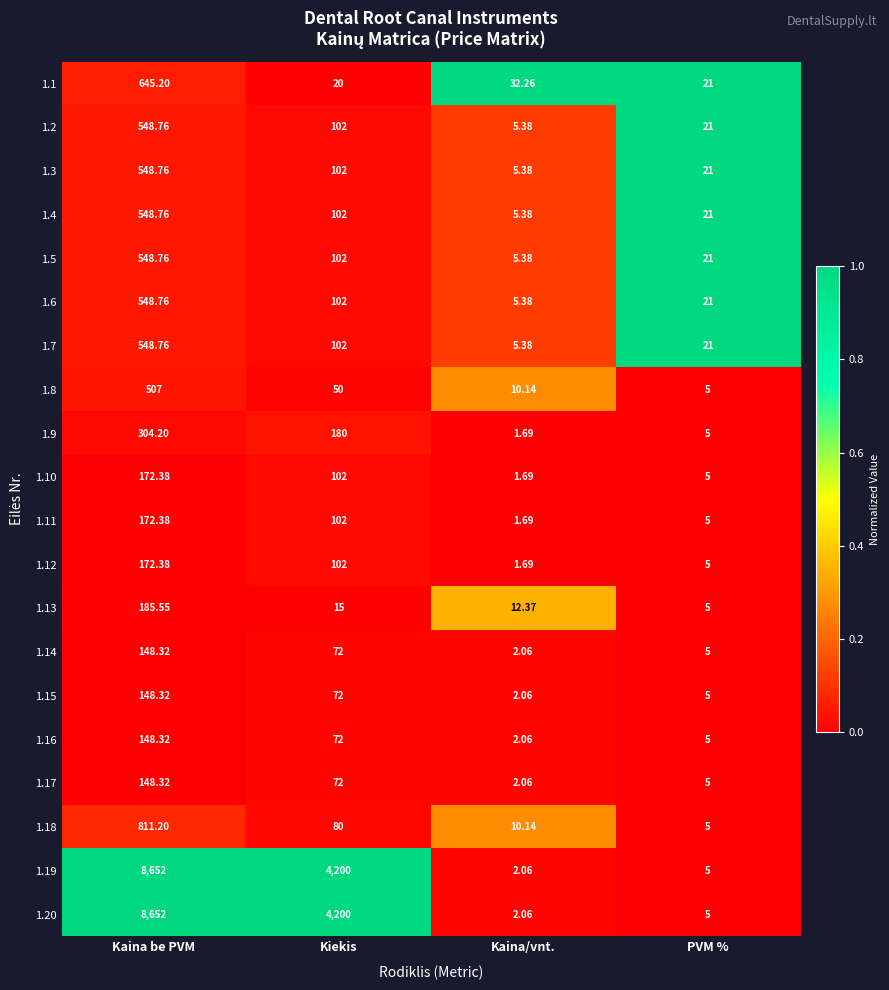

Where is 1.10 nearest to the value 87?

Kiekis